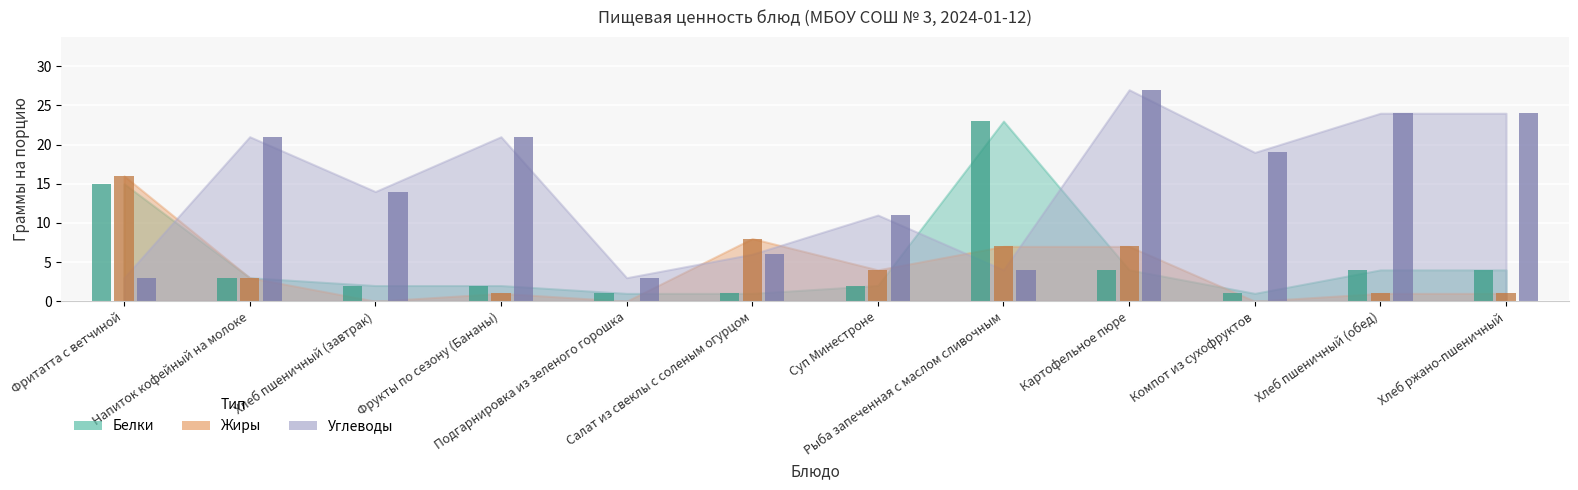

True or false: Белки has a value of 2 at Подгарнировка из зеленого горошка.

False